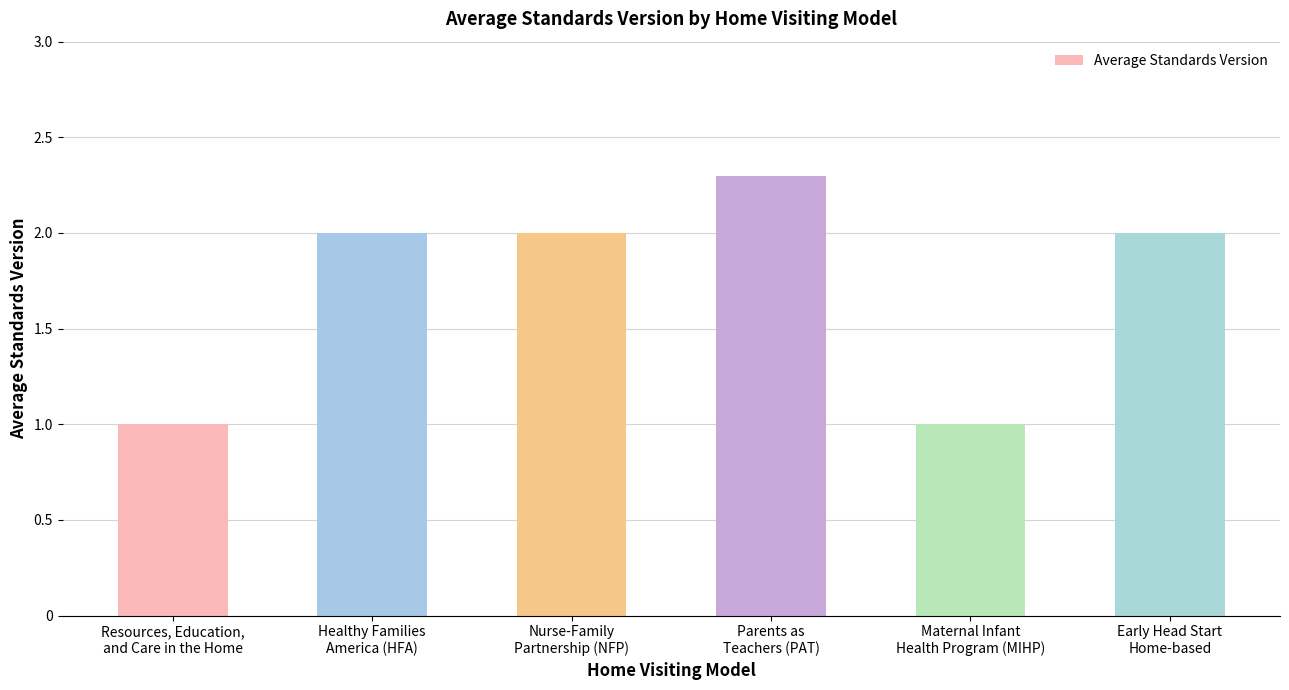

Reading right to left, list all the values displayed in this chart.

Early Head Start
Home-based=2.0	Maternal Infant
Health Program (MIHP)=1.0	Parents as
Teachers (PAT)=2.3	Nurse-Family
Partnership (NFP)=2.0	Healthy Families
America (HFA)=2.0	Resources, Education,
and Care in the Home=1.0